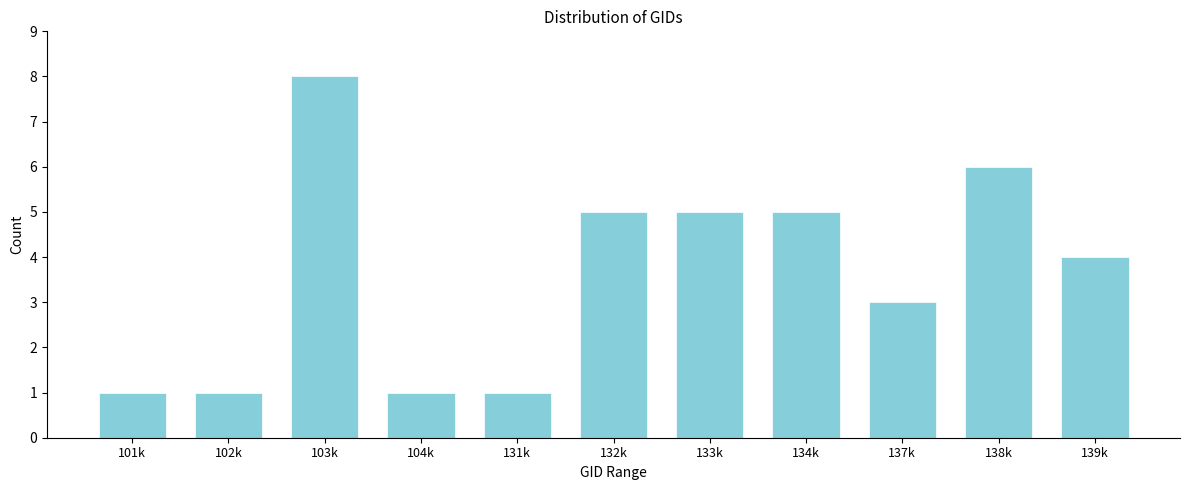

Reading right to left, list all the values displayed in this chart.

139k=4	138k=6	137k=3	134k=5	133k=5	132k=5	131k=1	104k=1	103k=8	102k=1	101k=1